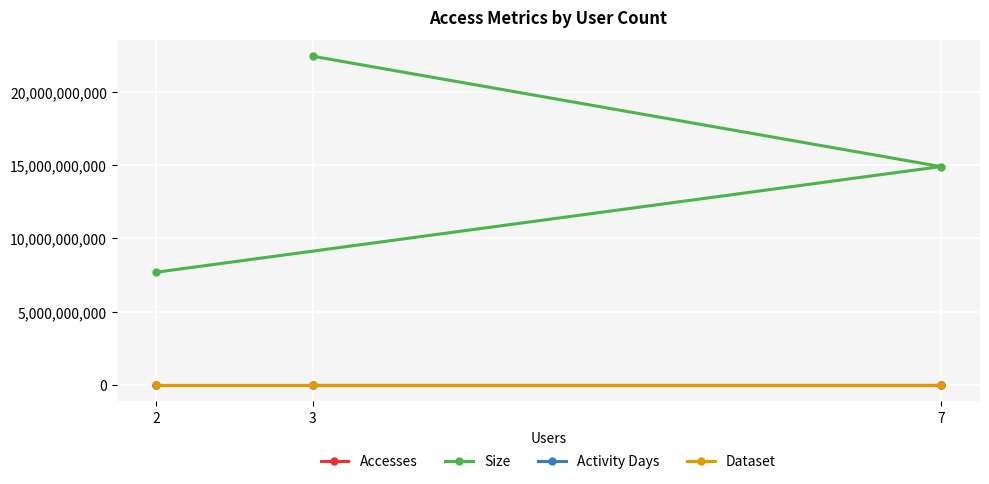

What is the value of the Accesses point at the 2nd from the left?

38